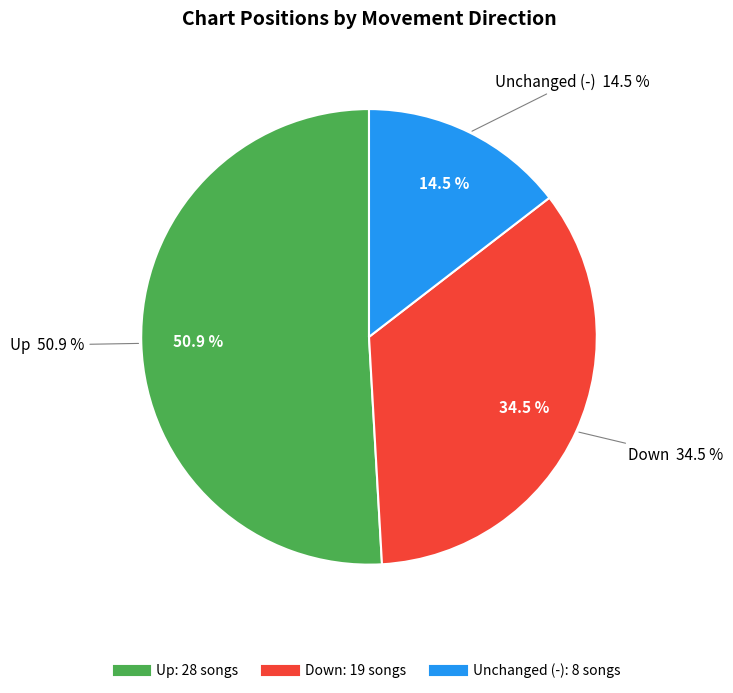

Is it true that down is 35% of the pie?

True